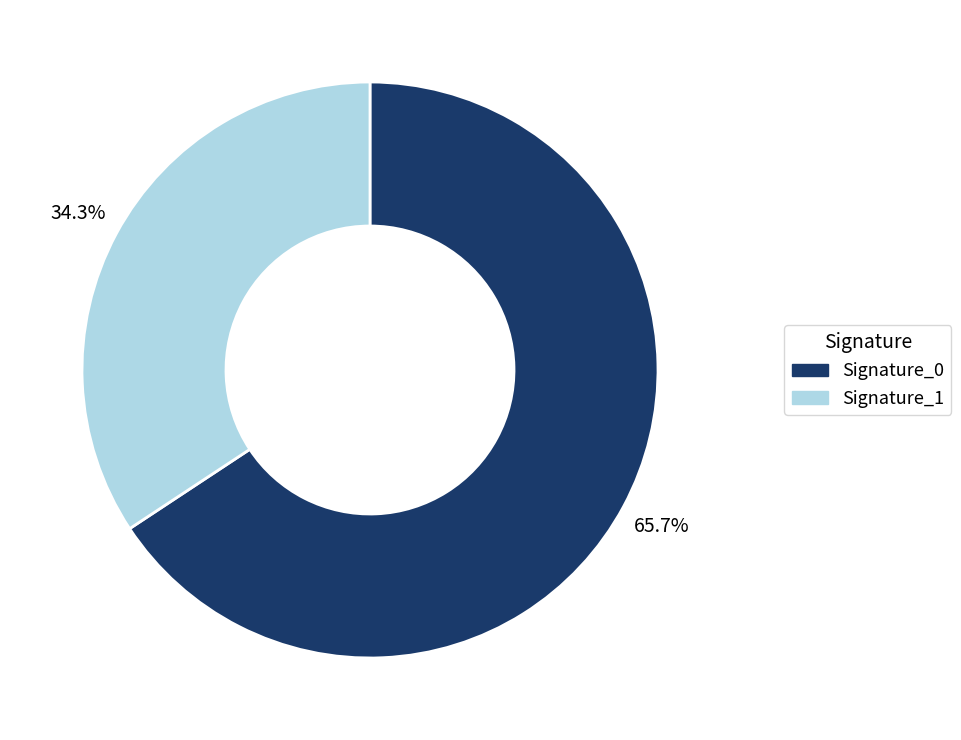

How many segments does this pie chart have?

2